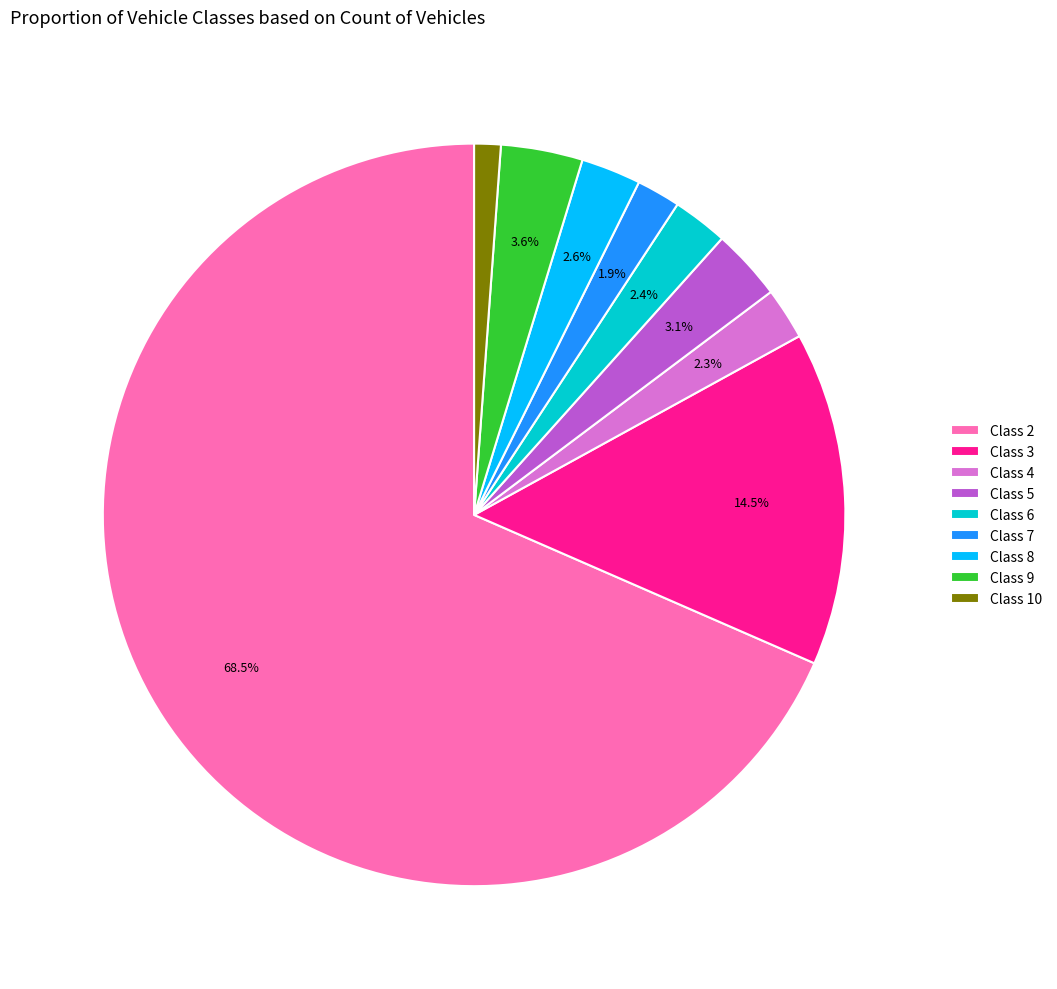

Which slice represents more than half of the pie?

Class 2